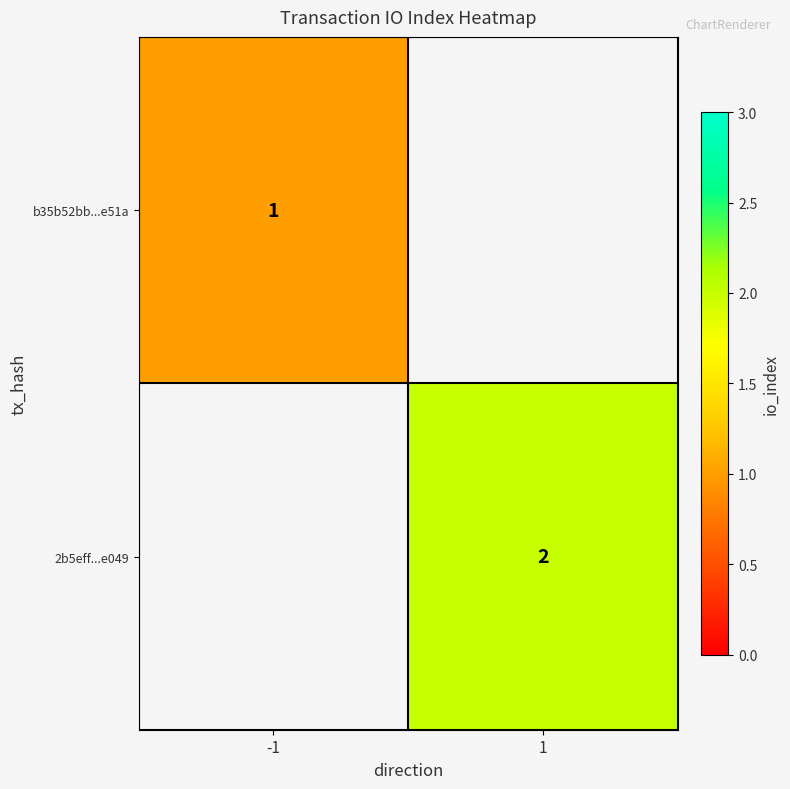

How many data points does each series have?

2